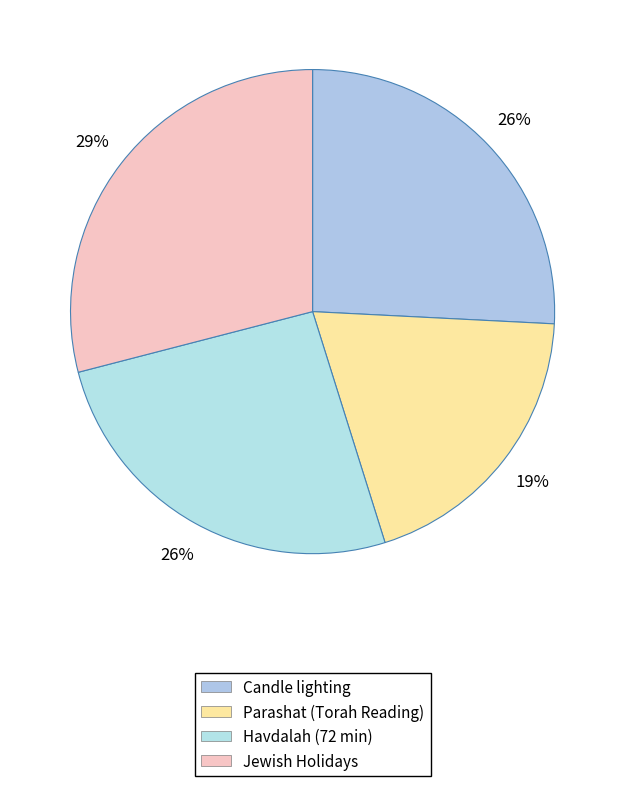

Is Candle lighting the majority of the pie?

No